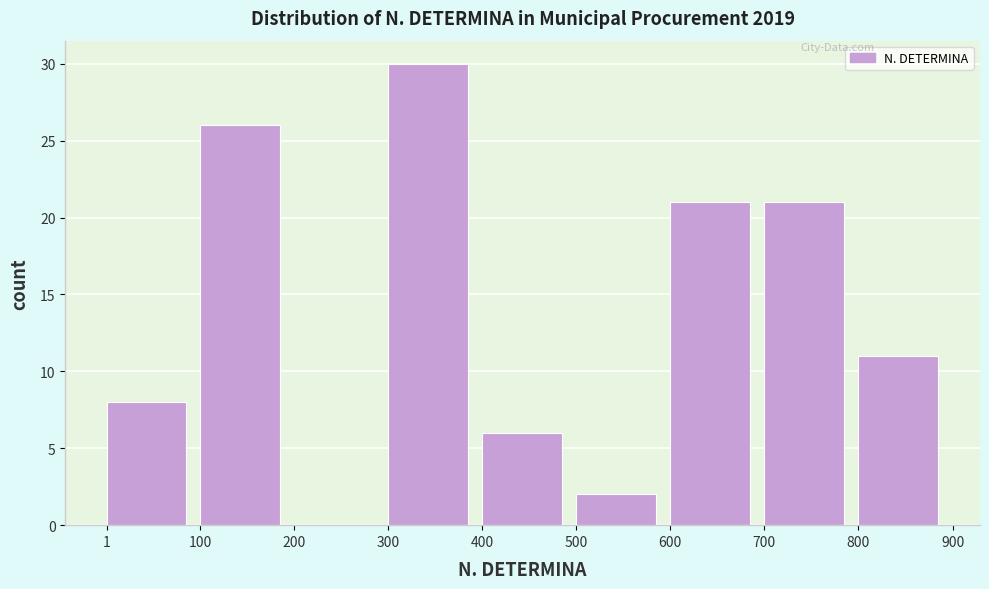

Which range on the x-axis has the tallest bar?

300 to 400